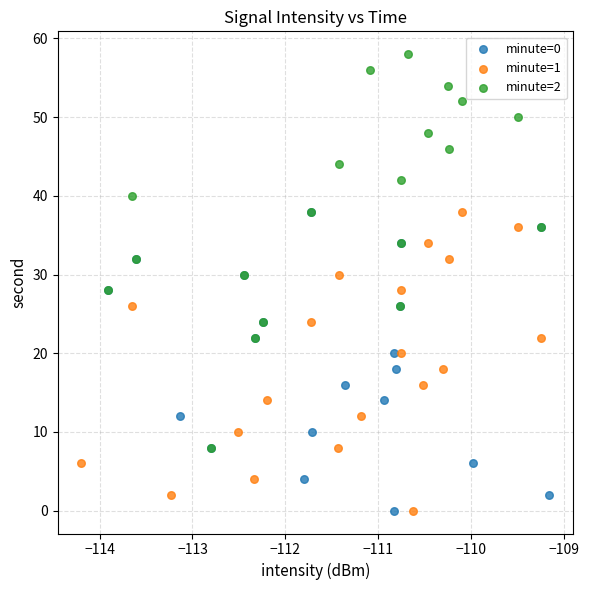

Which series contains the highest Y value?

minute=2